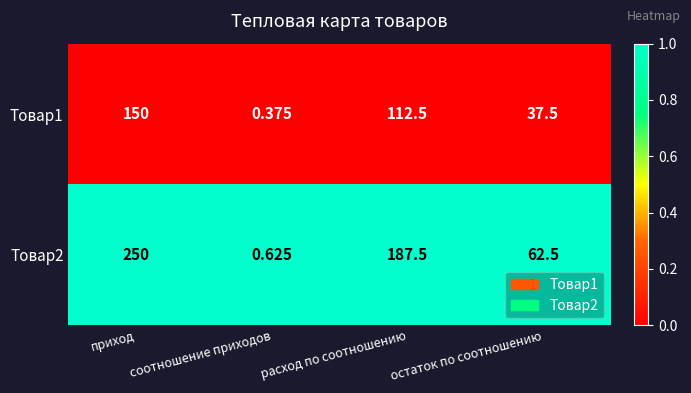

At which label does Товар2 first exceed 187?

приход